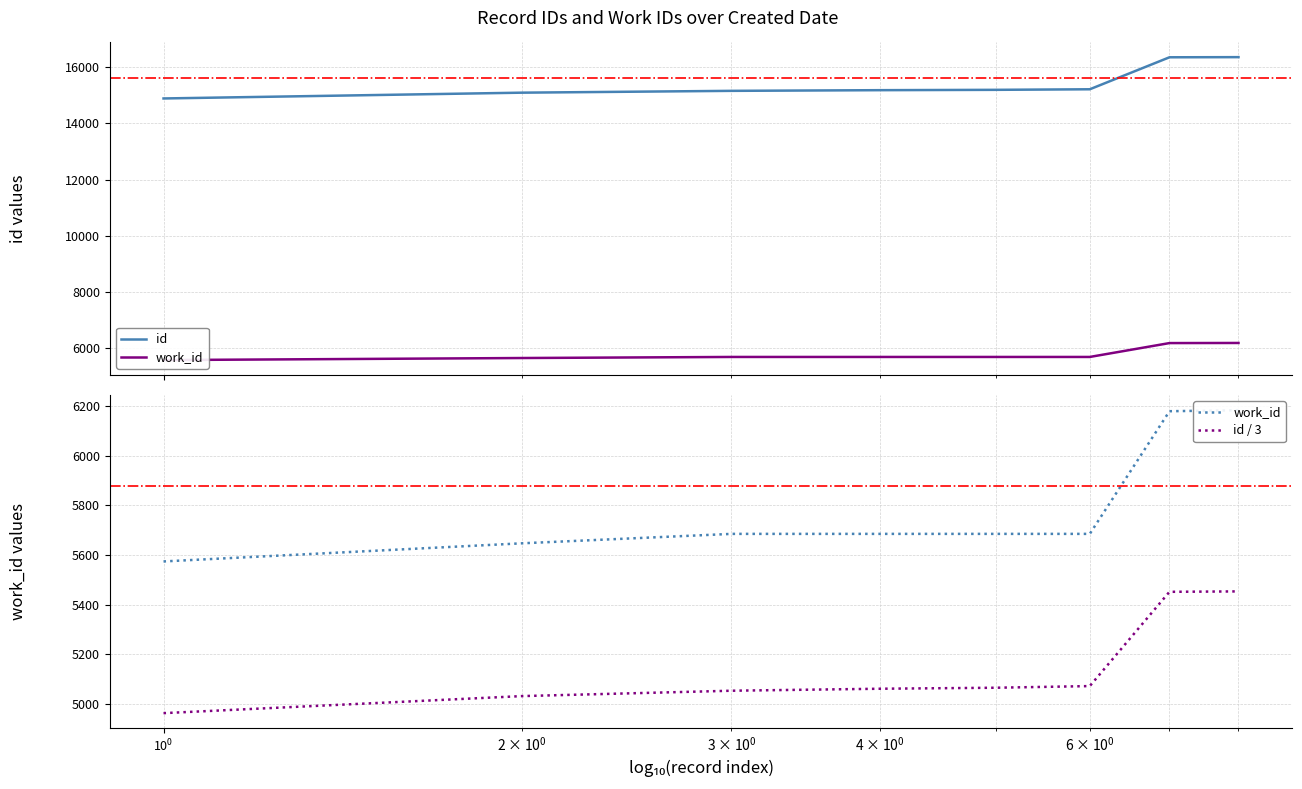

Rank the series by their maximum value, from highest to lowest.

id, work_id, id / 3